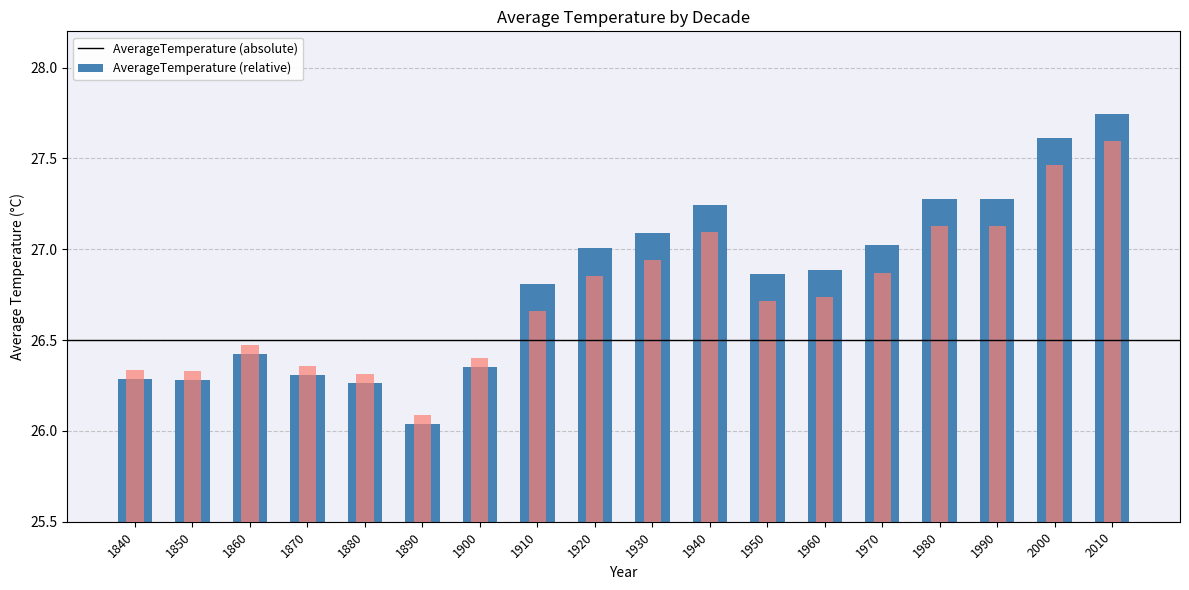

At which label is AverageTemperature closest to 26?

1890